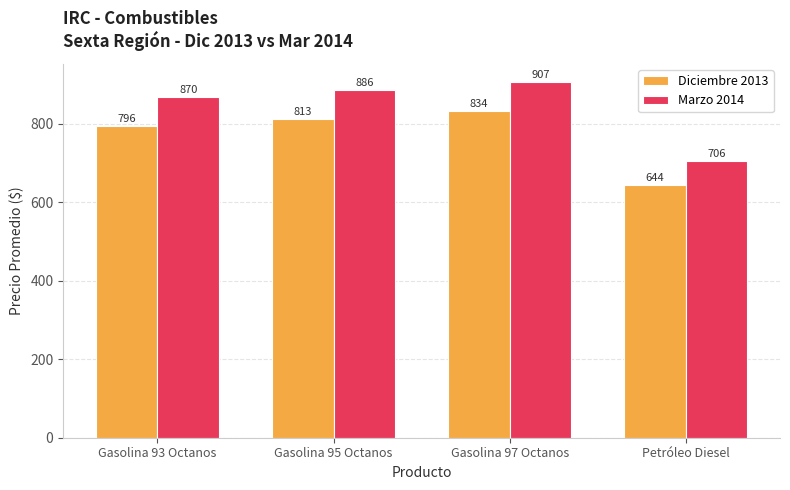

Which series has the widest spread of values?

Marzo 2014